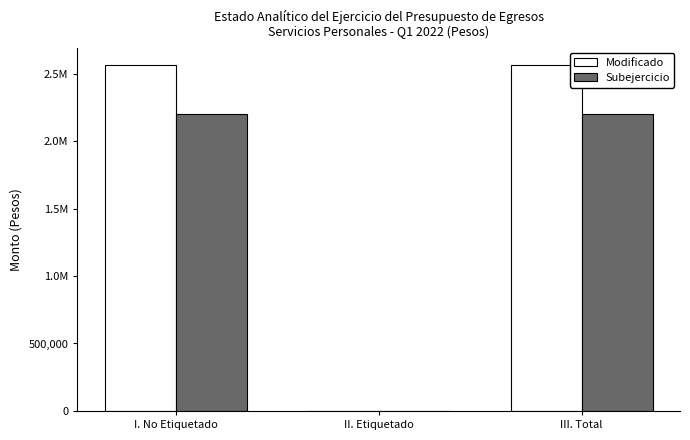

Reading left to right, transcribe all the data shown in this chart.

Modificado: I. No Etiquetado=2564447.9	II. Etiquetado=0.0	III. Total=2564447.9
Subejercicio: I. No Etiquetado=2203155.8	II. Etiquetado=0.0	III. Total=2203155.8